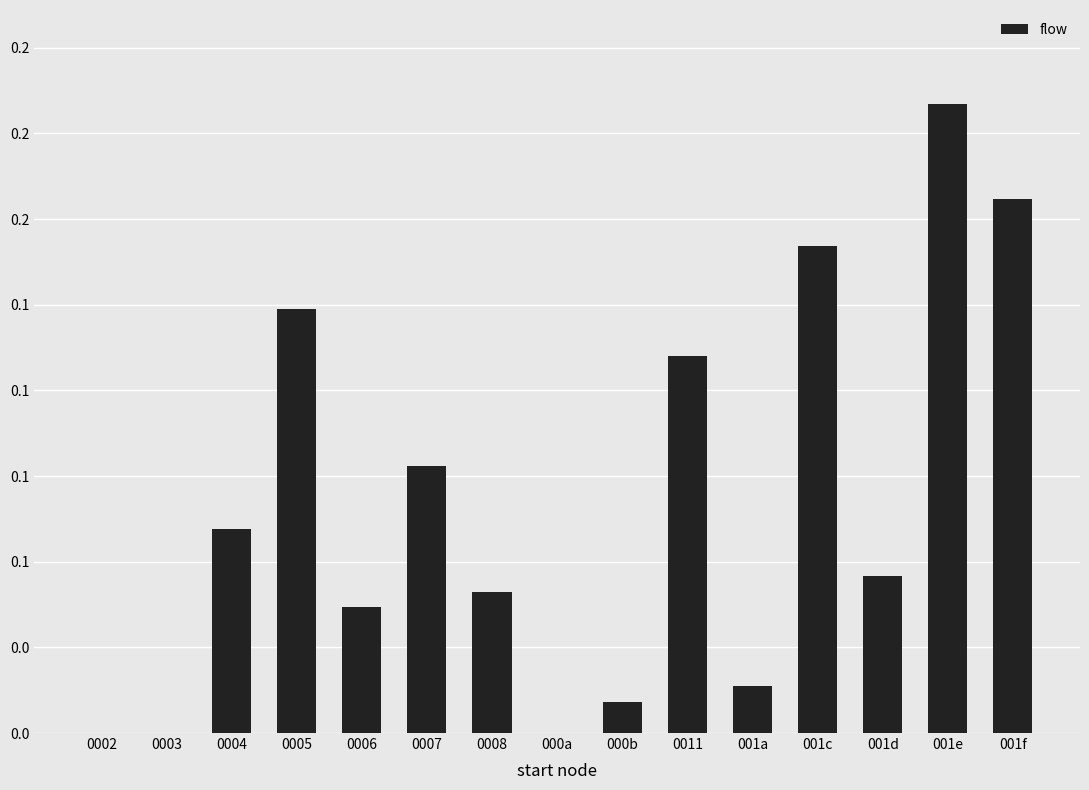

What is the greatest value displayed?

0.2